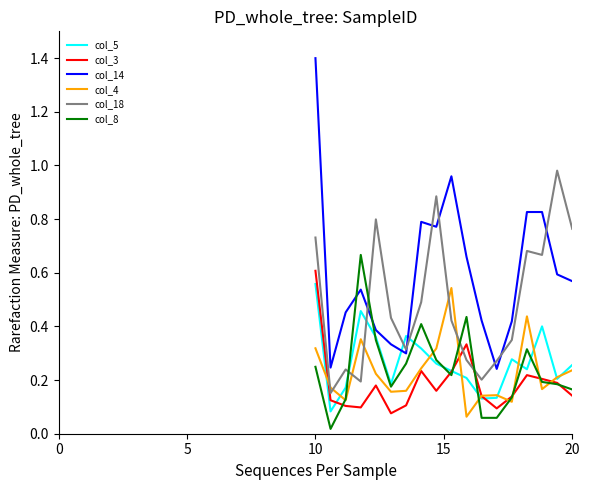

Which series has the largest range (max minus min)?

col_14